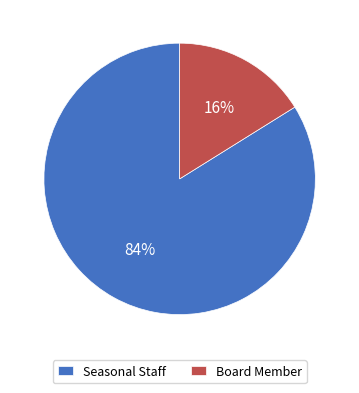

Between Seasonal Staff and Board Member, which is larger?

Seasonal Staff